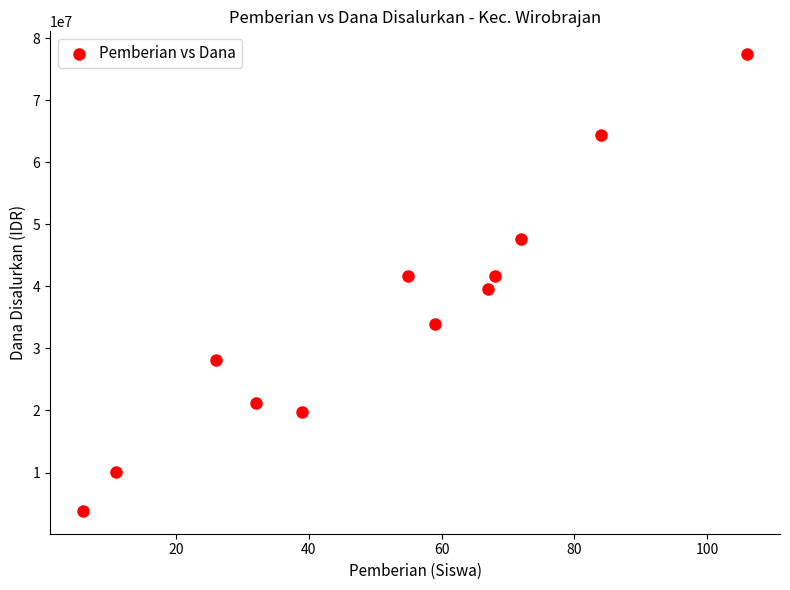

What is the average X value?

52